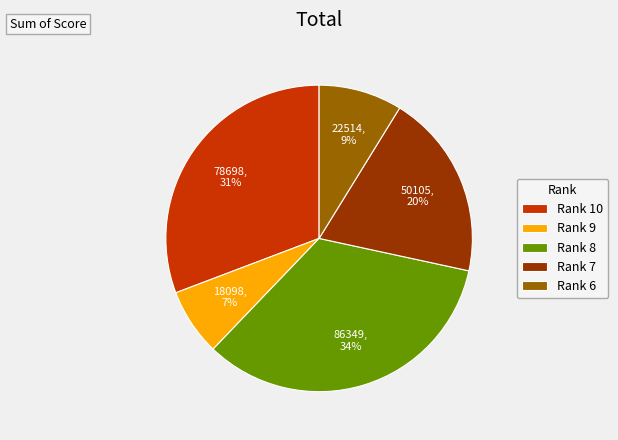

Is it true that Rank 8 is 39% of the pie?

False